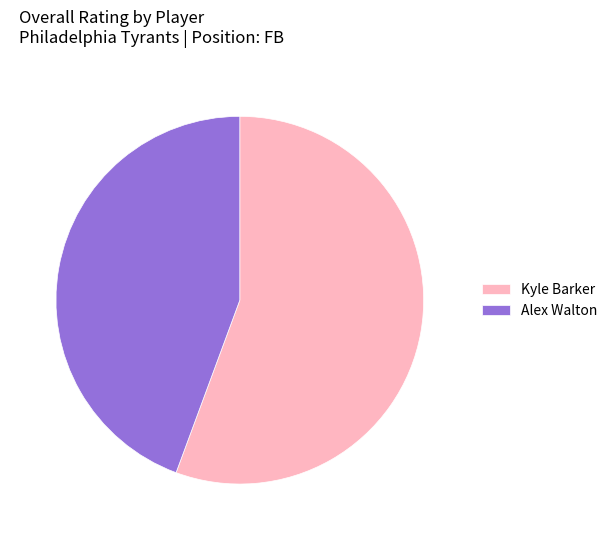

How many segments does this pie chart have?

2